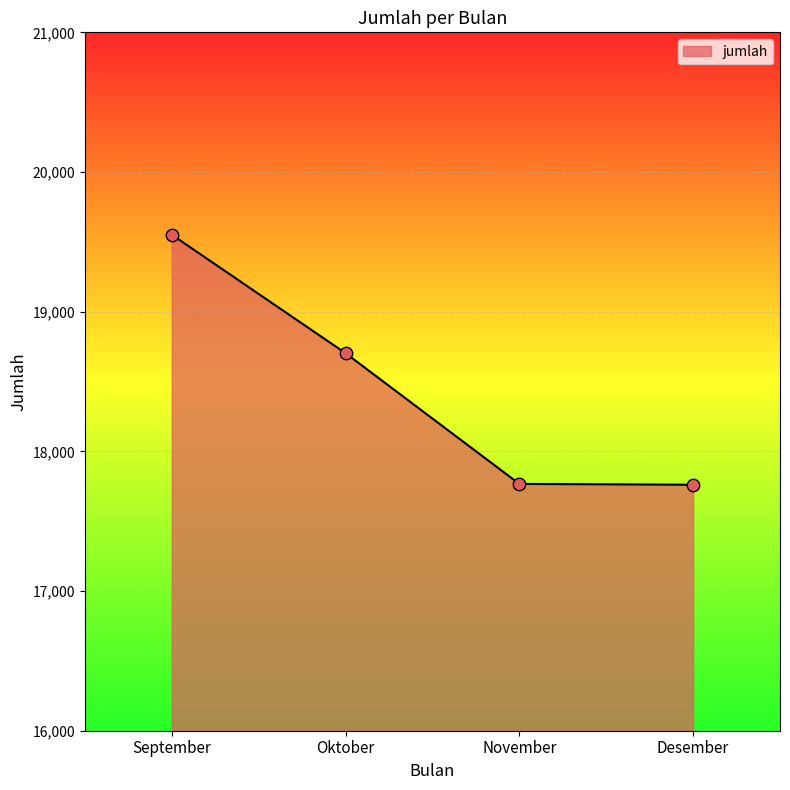

Approximately how many times larger is the value at Oktober compared to Desember?

1.1